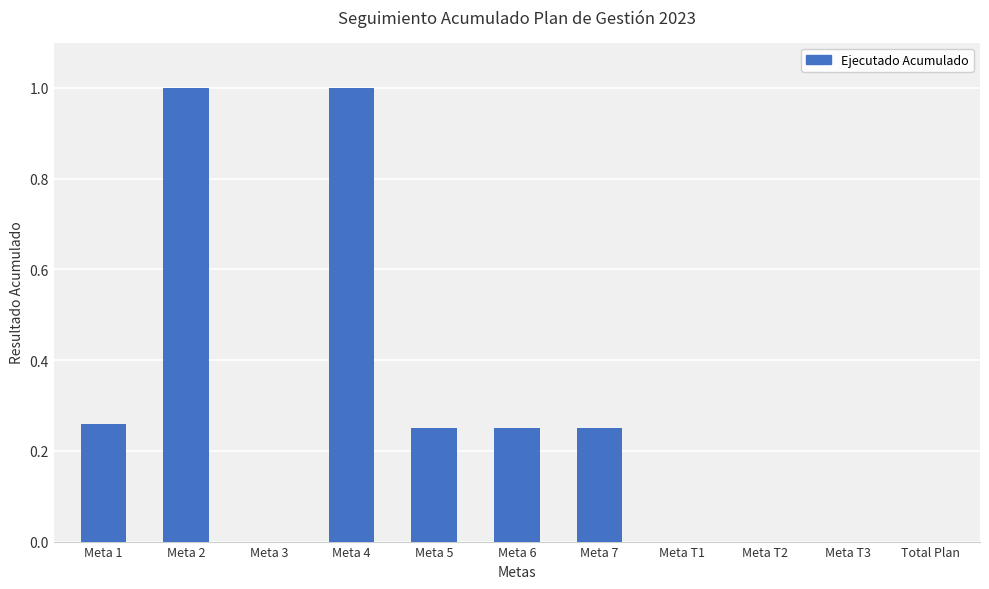

What is the greatest value displayed?

1.0